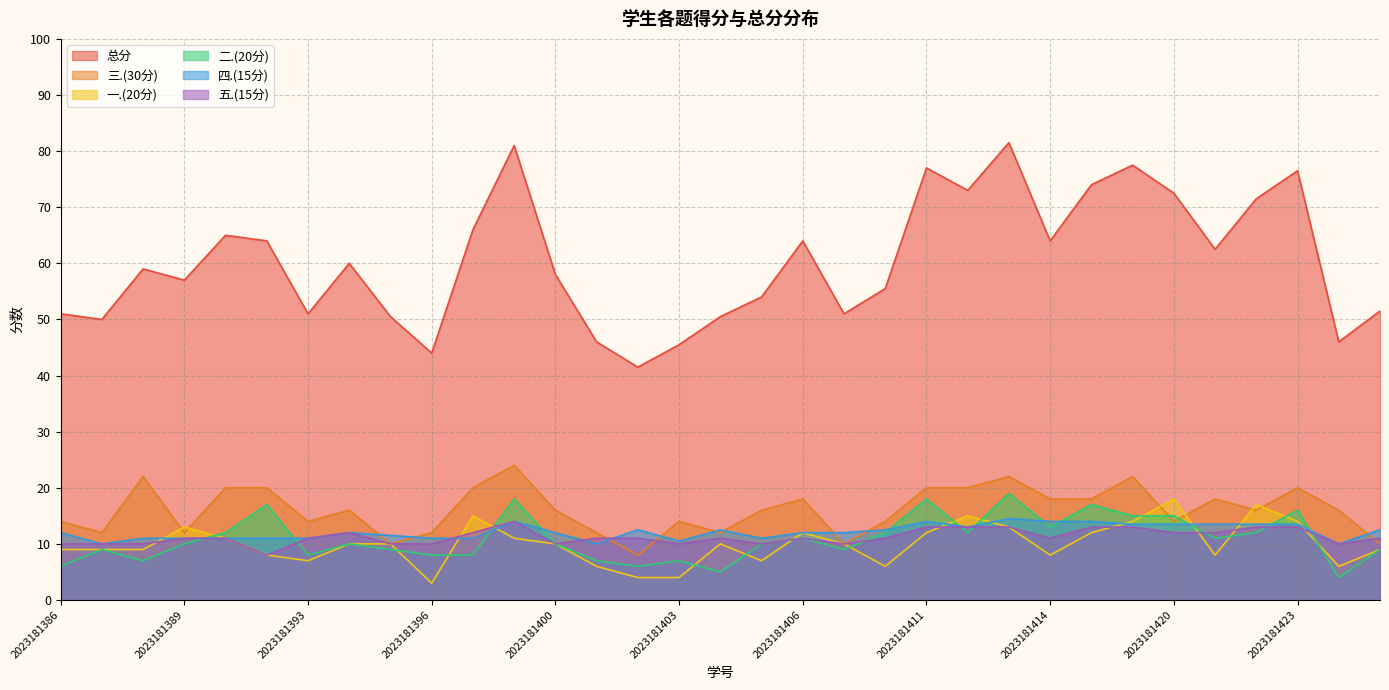

What is the lowest value of the 一.(20分) series?

3.0